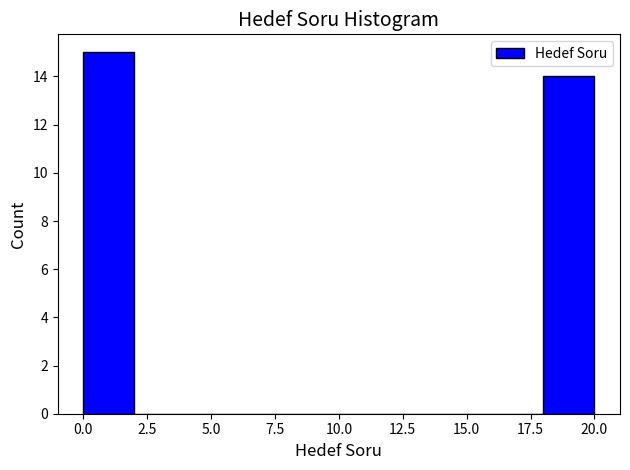

How tall is the bar that spans 18 to 20 on the x-axis? The values are not printed on the chart, so give them approximately, as read against the axis.

14